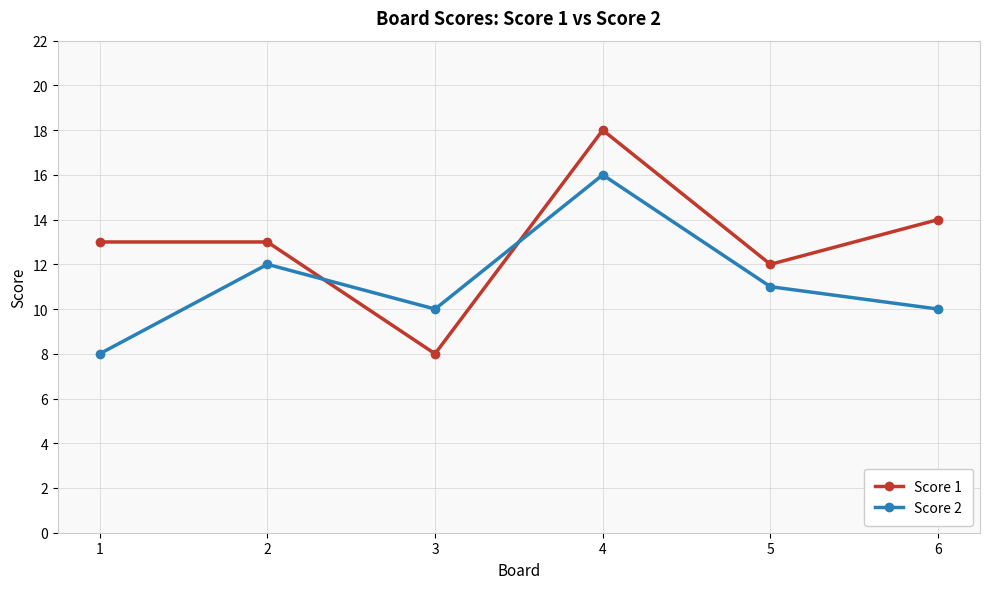

What is the difference between the maximum and minimum values in the Score 2 series?

8